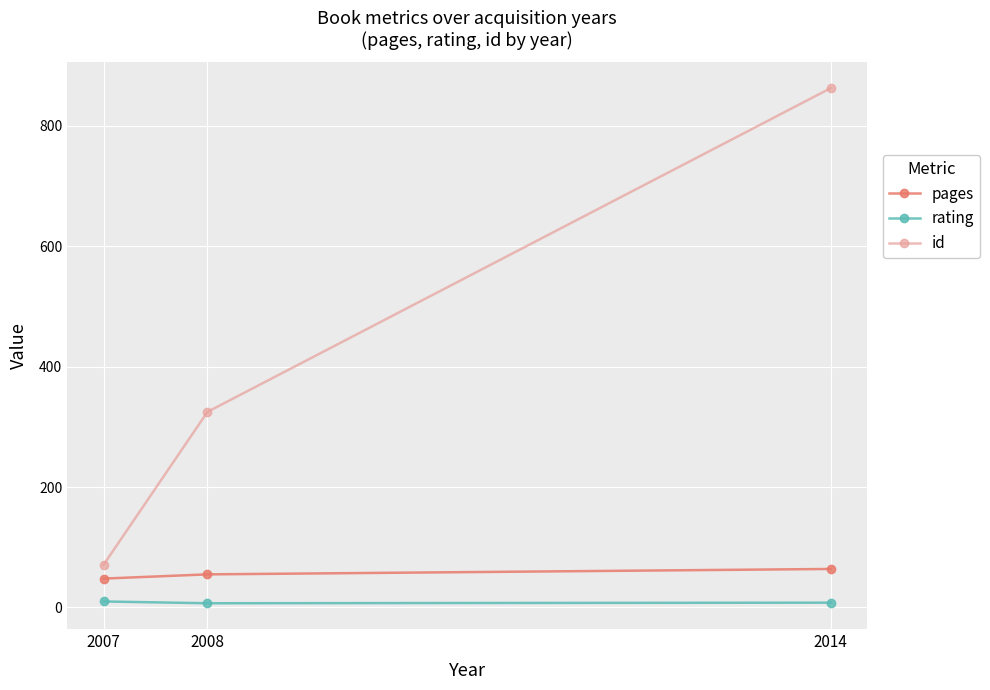

What is the maximum value for rating?

10